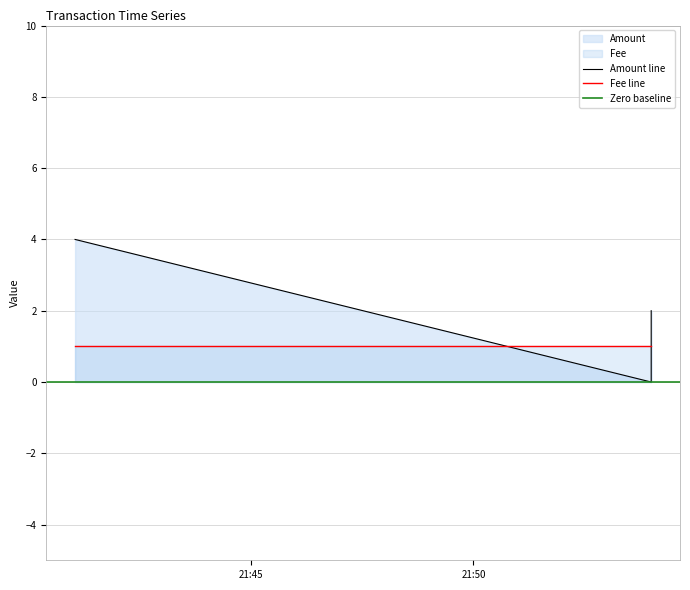

True or false: the data shows 0 at 2017-06-30 21:54:00.

True